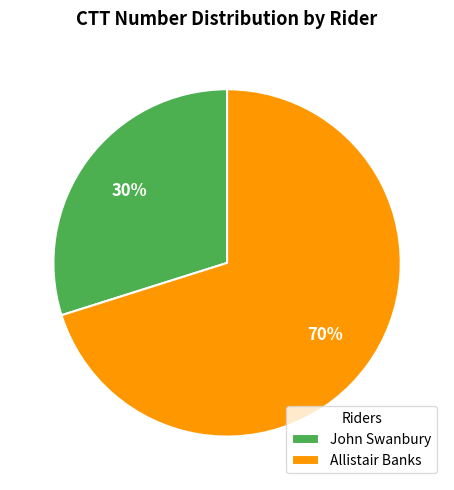

Do John Swanbury and Allistair Banks together represent more than half of the pie?

Yes